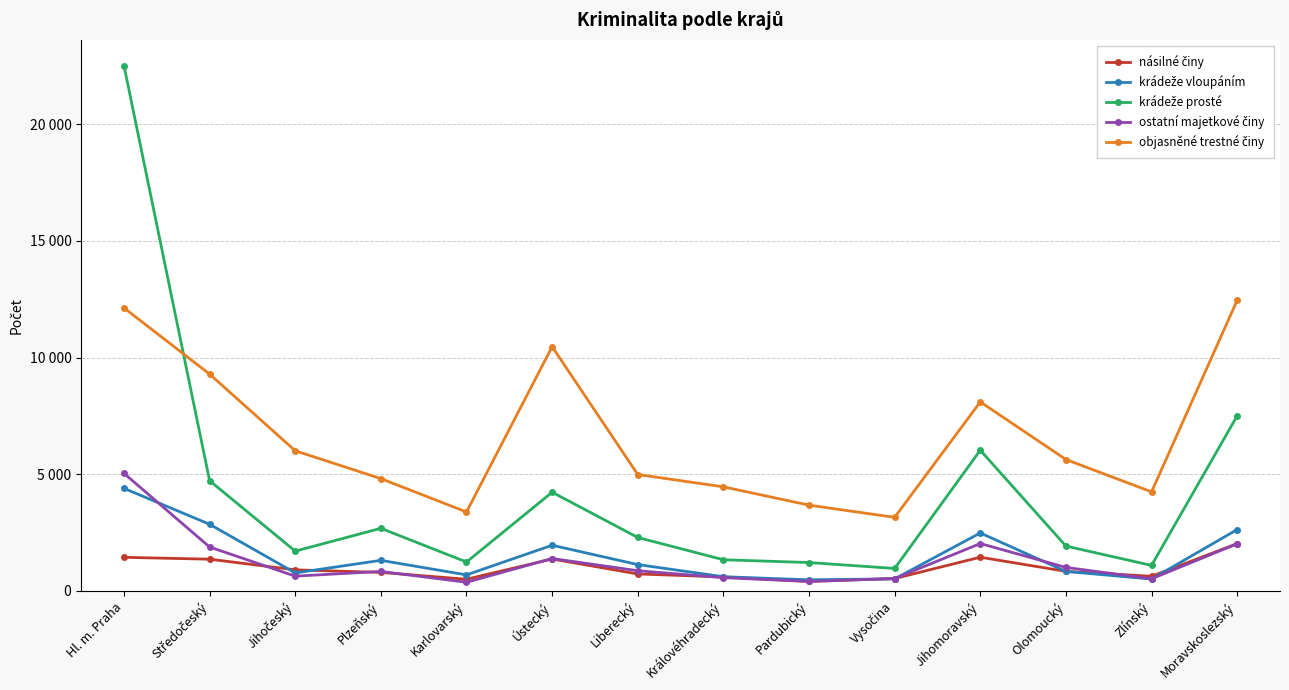

Is this an area chart (filled region under the line)?

No